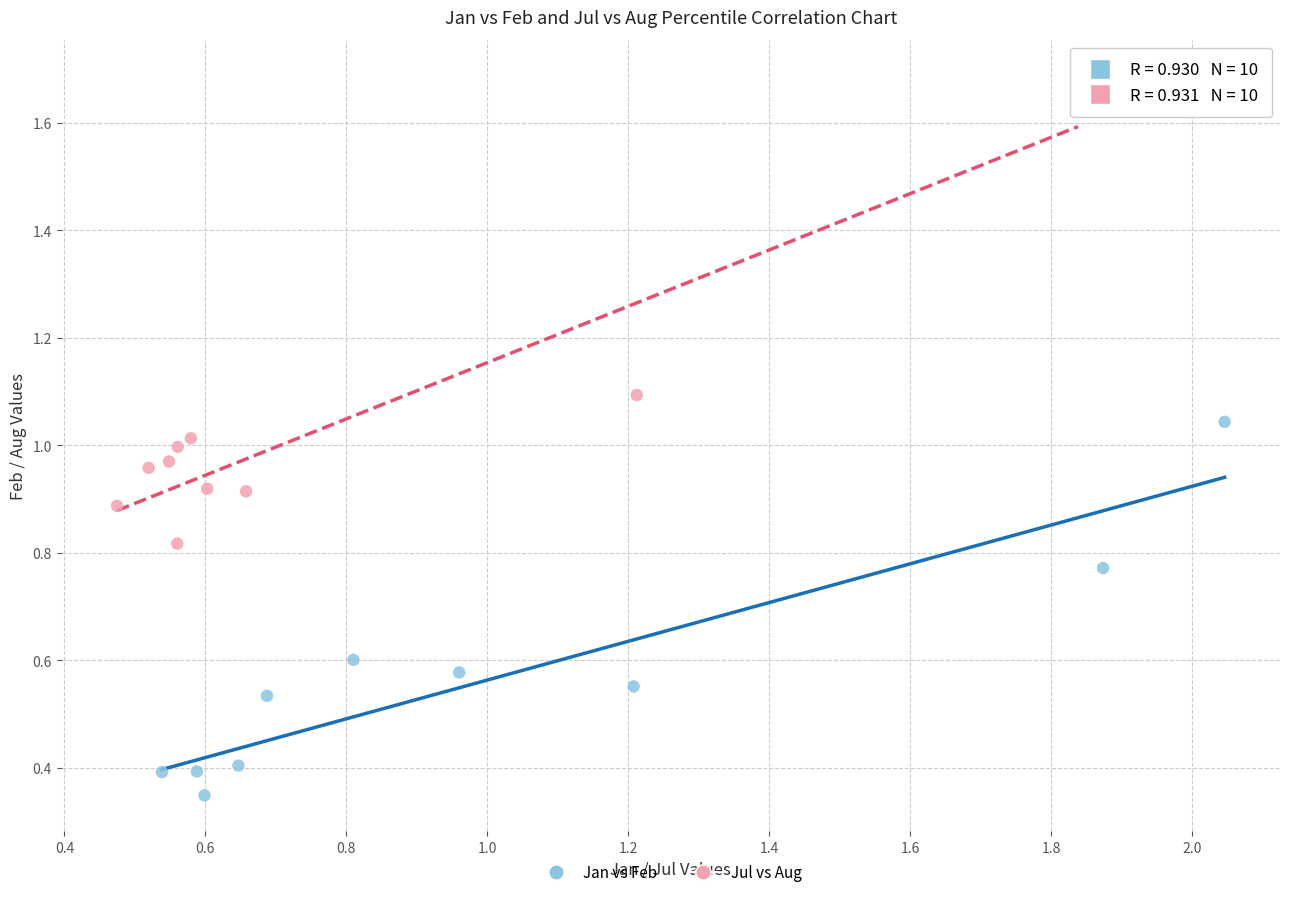

Which series contains the lowest Y value?

Jan vs Feb